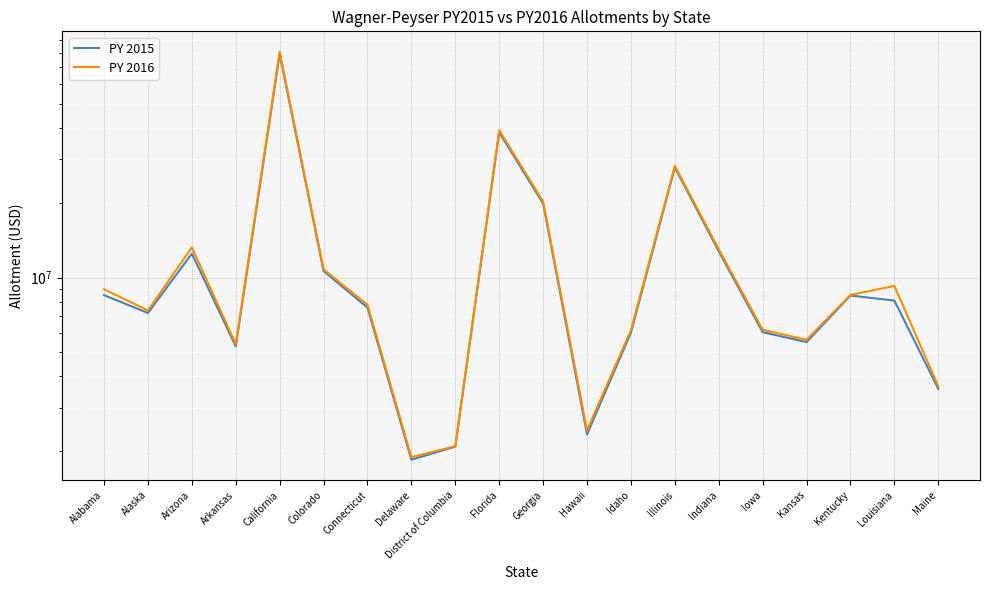

At which label does PY 2015 first exceed 8076868?

Alabama